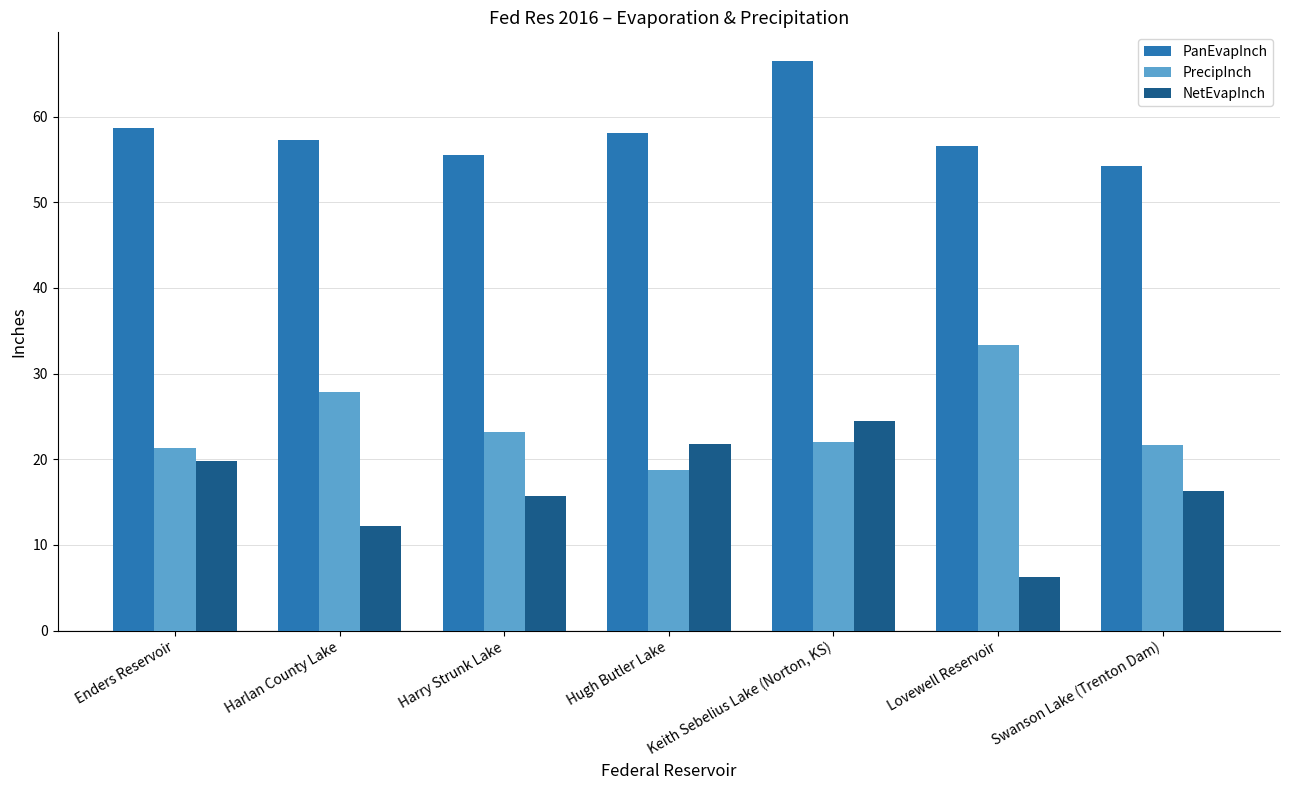

What is the sum of the PrecipInch values at Hugh Butler Lake and Enders Reservoir?

40.1